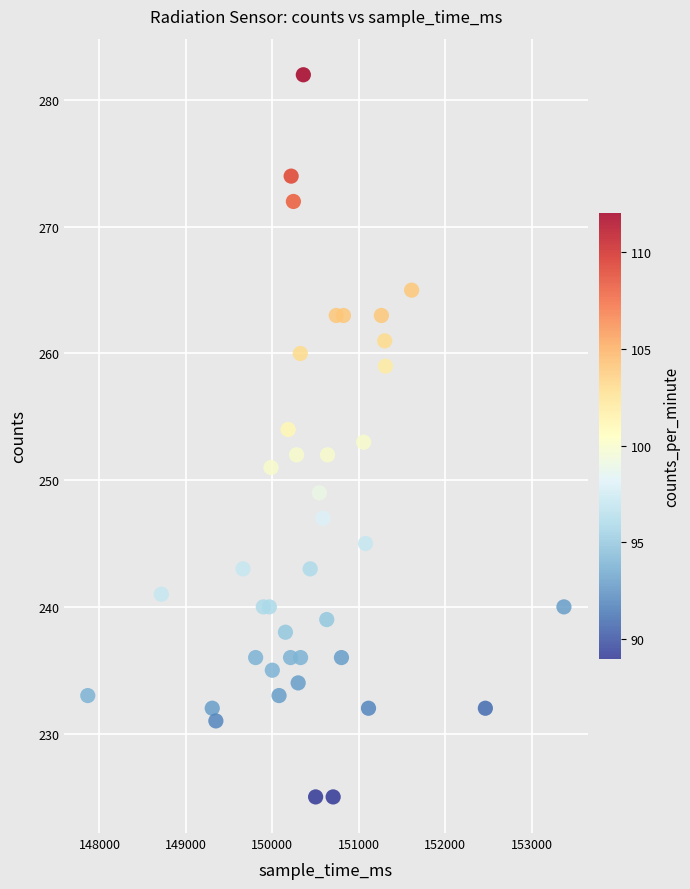

What is the range of Y values (max minus min)?

57